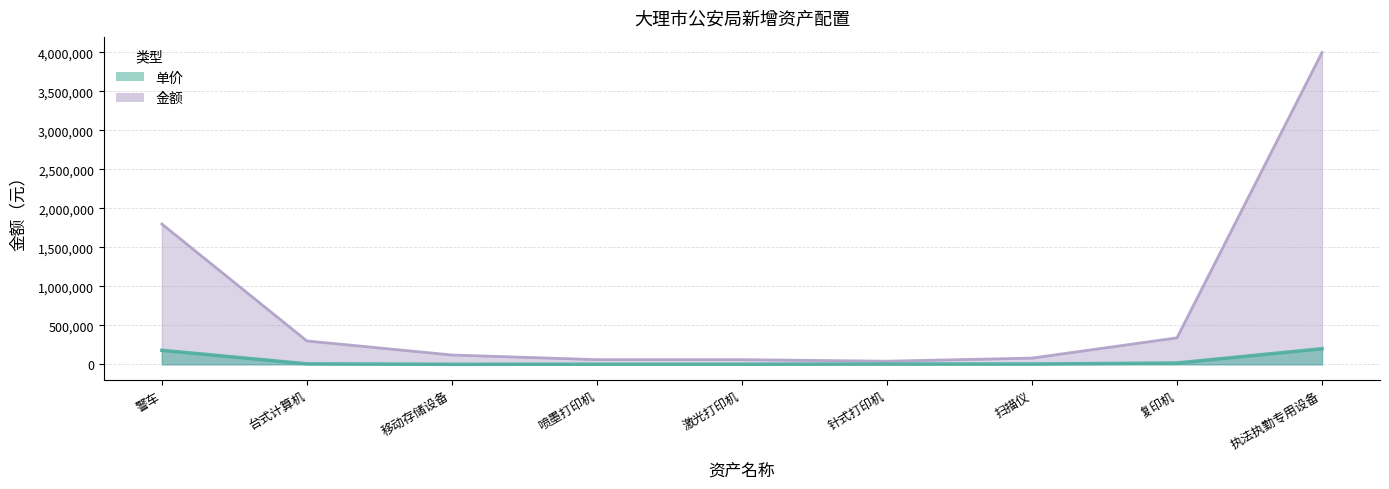

What is the difference between the second highest and second lowest values in the 金额 series?

1740000